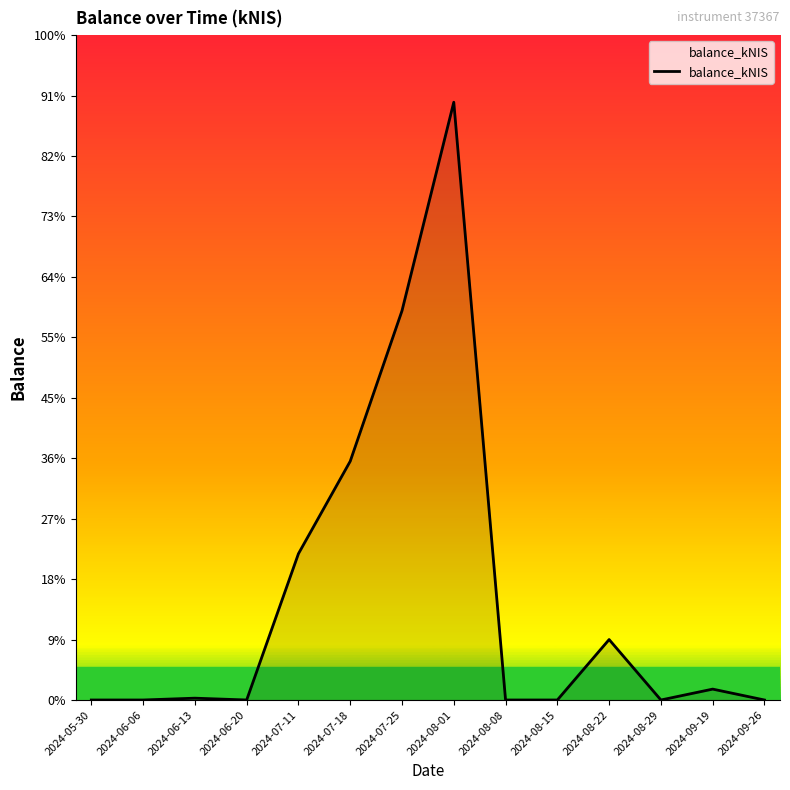

List the labels in order of value, largest first.

2024-08-01, 2024-07-25, 2024-07-18, 2024-07-11, 2024-08-22, 2024-09-19, 2024-06-13, 2024-05-30, 2024-06-06, 2024-06-20, 2024-08-08, 2024-08-15, 2024-08-29, 2024-09-26